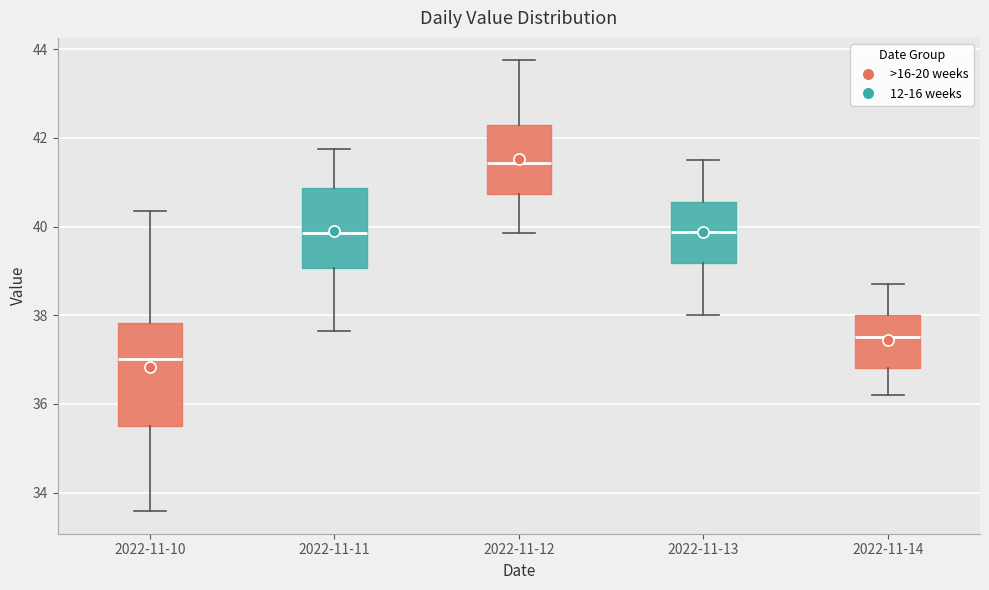

Where does the median line of the box for 2022-11-11 sit on the y-axis? The values are not printed on the chart, so give them approximately, as read against the axis.

39.8